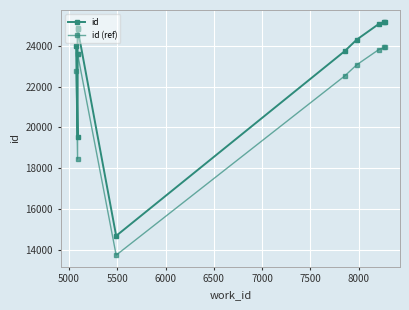

Between 6500 and 5000, which is larger?

5000